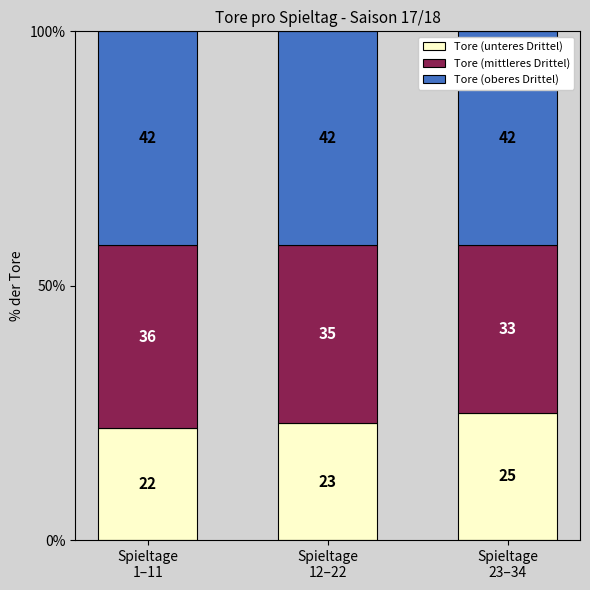

What are all the series names shown in the legend?

Tore (unteres Drittel), Tore (mittleres Drittel), Tore (oberes Drittel)